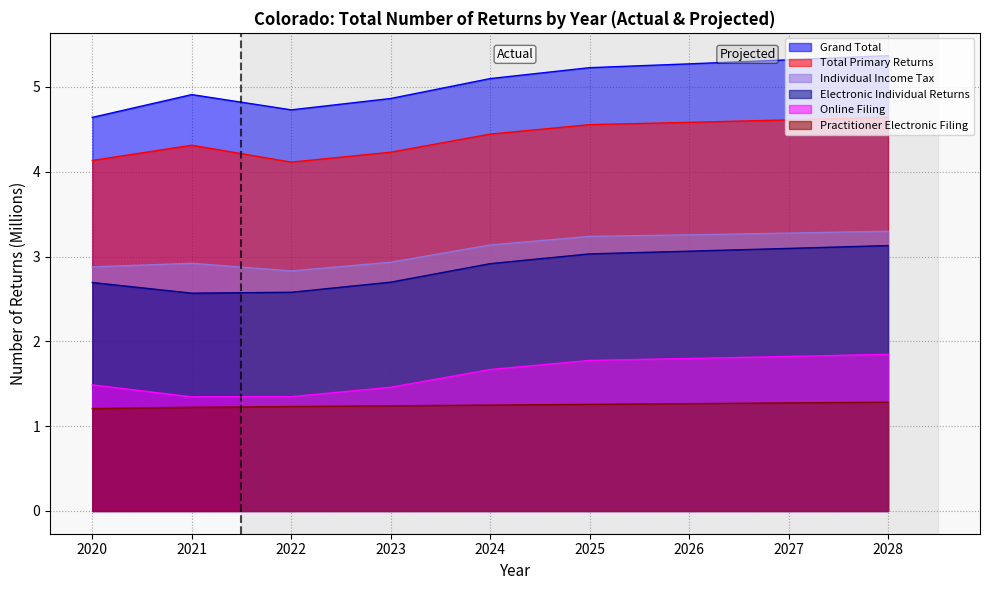

How many distinct data groups are displayed?

6